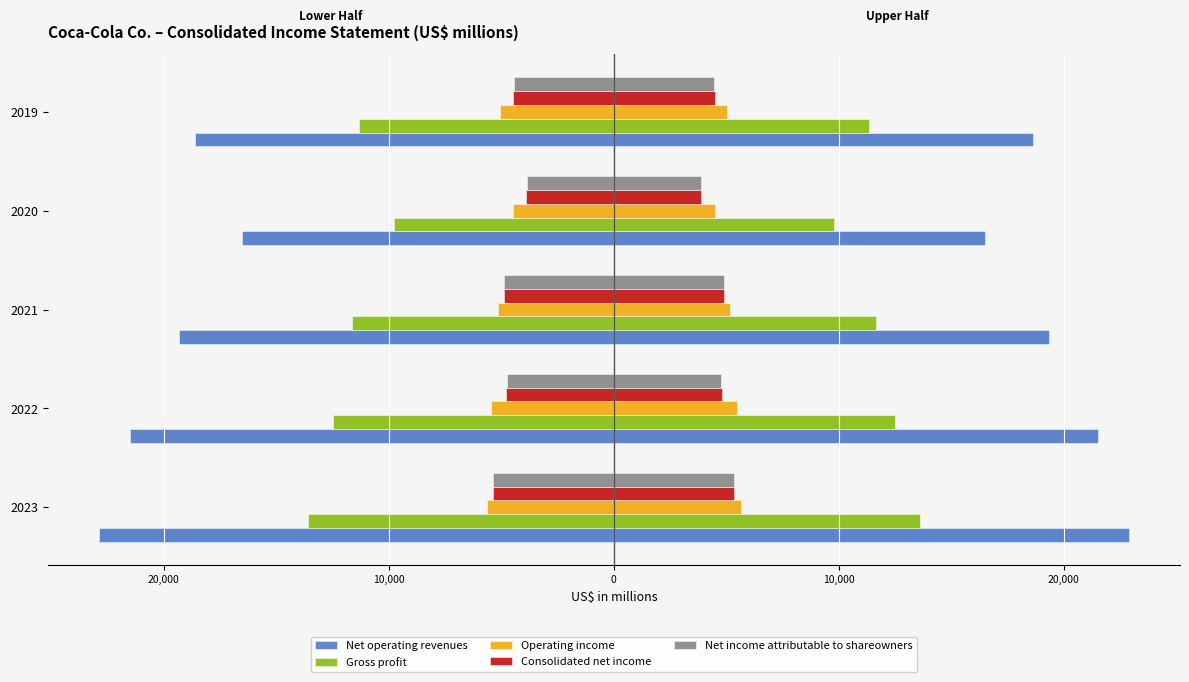

Which series has the largest range (max minus min)?

Net operating revenues